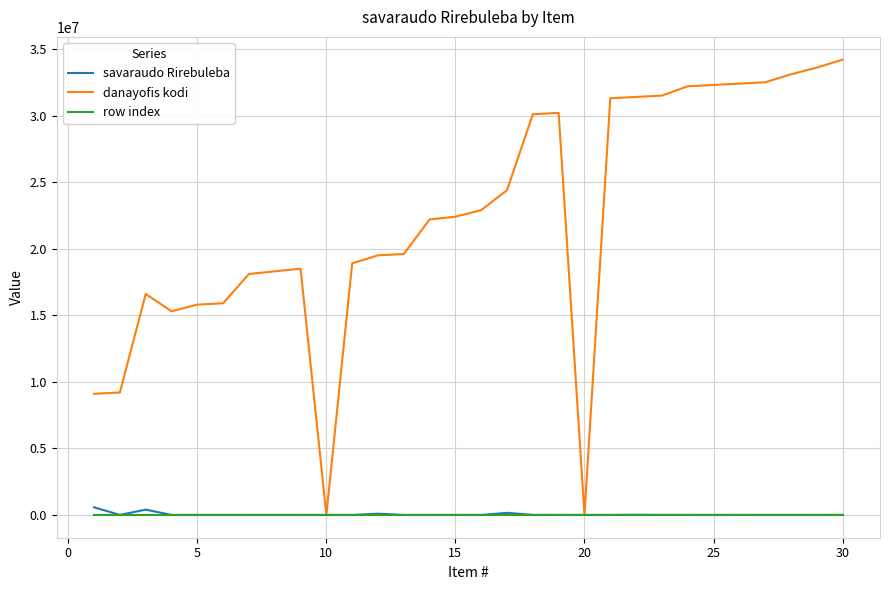

How many categories are shown in the chart?

30